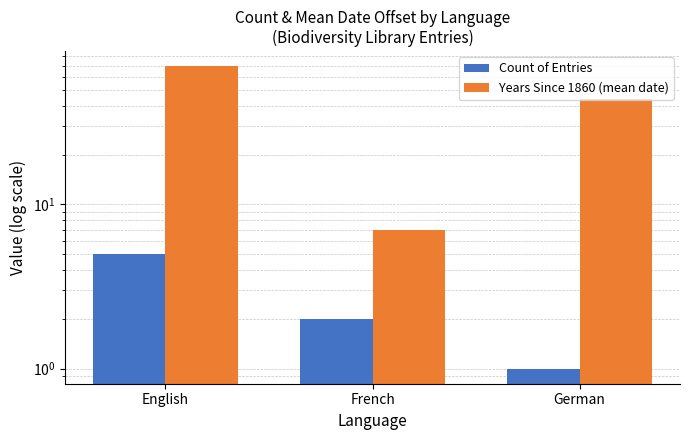

What position from the right is German?

1